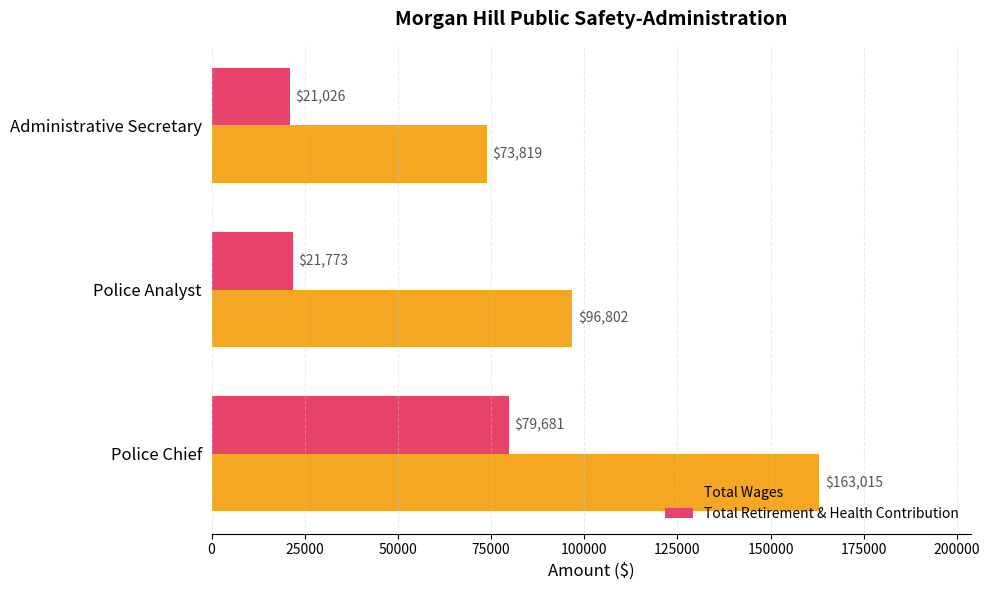

What is the sum of the Total Retirement & Health Contribution values at Police Chief and Administrative Secretary?

100707